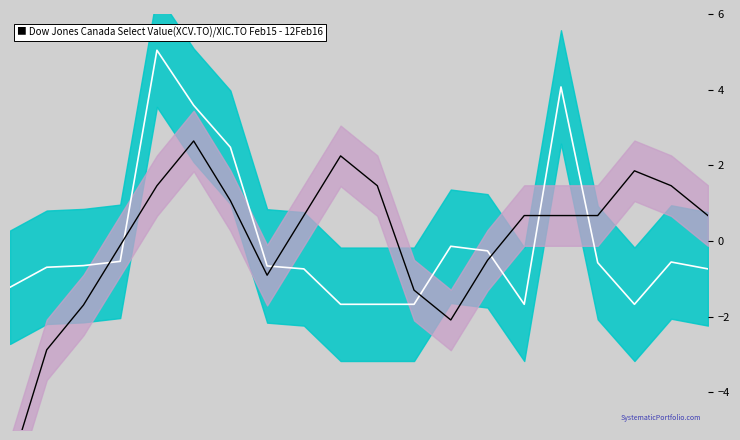

What is the value of the Remaining (center) point at the 15th from the left?

-1.7